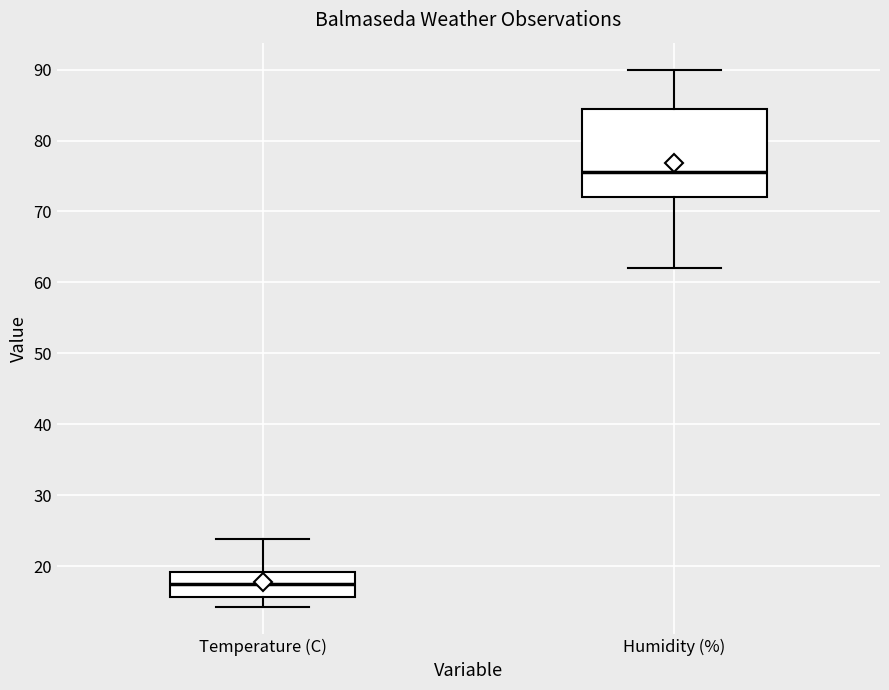

Reading left to right, read every box against the y-axis: the position of its median line, the range the box covers, and the ends of its whiskers. The values are not printed on the chart, so give them approximately, as read against the axis.

Temperature (C): median 18, box 16 to 19, whiskers 14 to 24
Humidity (%): median 76, box 72 to 85, whiskers 62 to 90